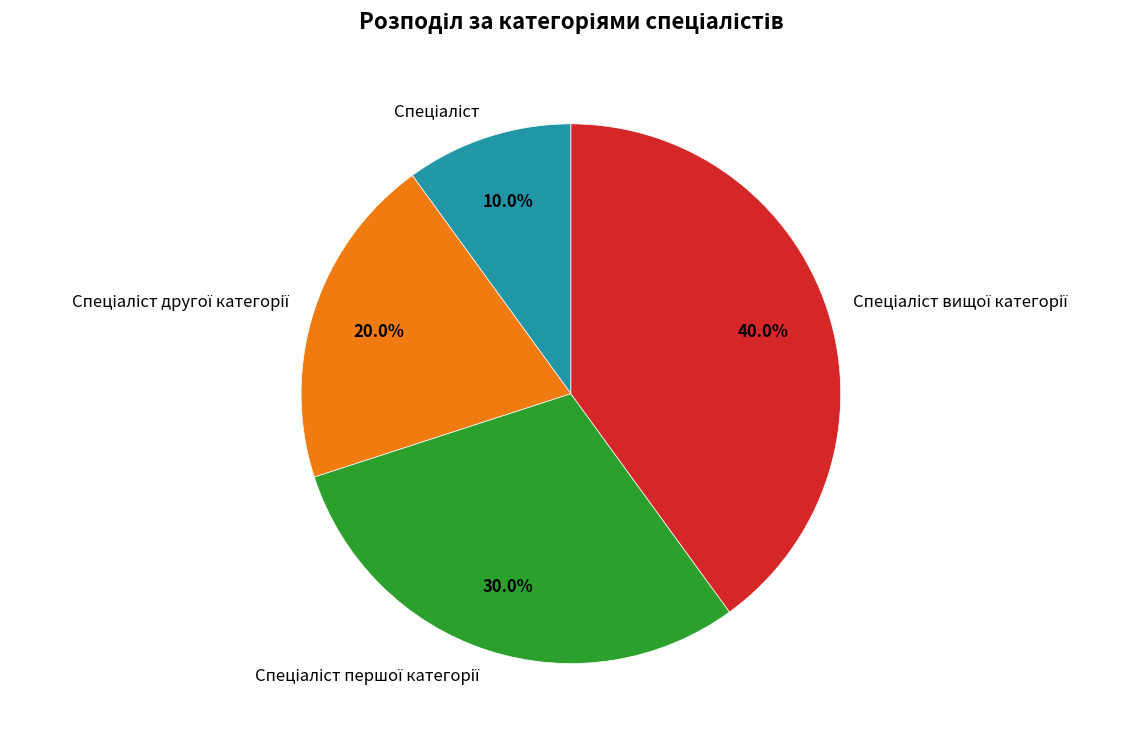

Does any single category account for the majority?

No